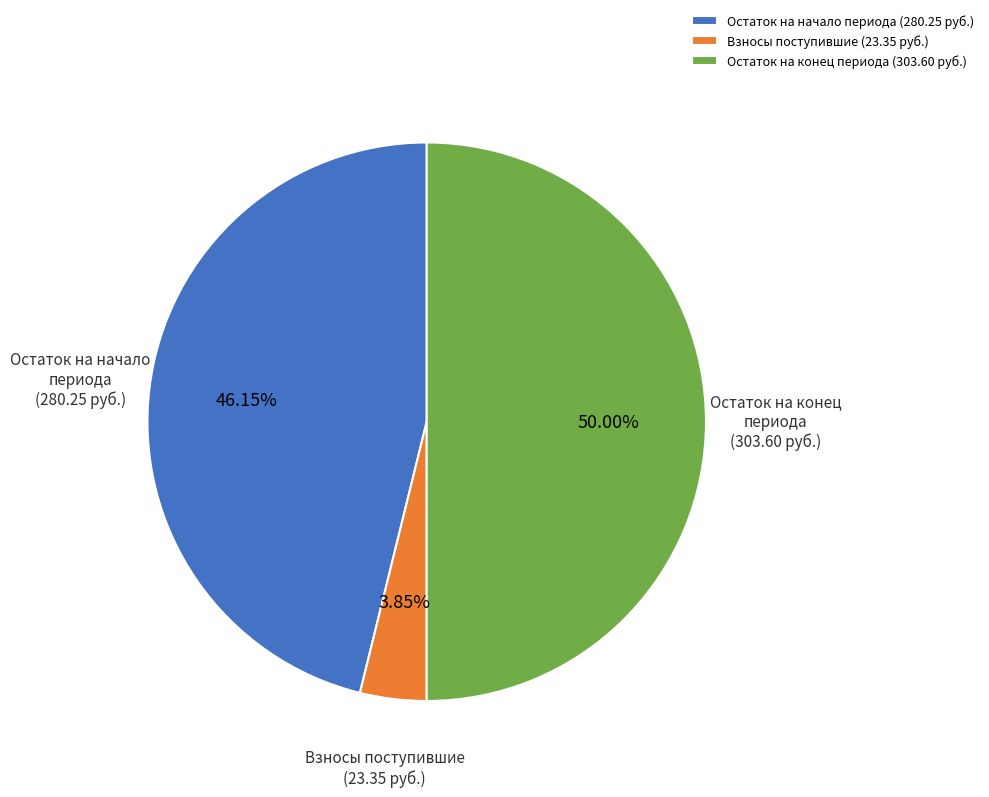

Between Остаток на начало периода (280.25 руб.) and Остаток на конец периода (303.60 руб.), which is larger?

Остаток на конец периода (303.60 руб.)